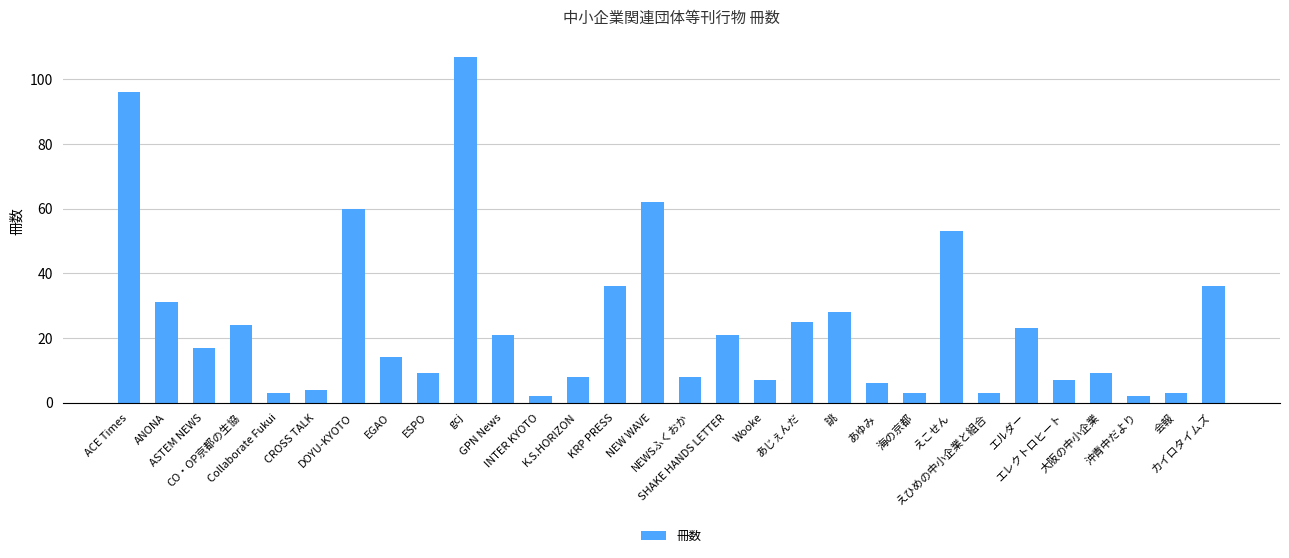

Reading right to left, extract all data points from this chart.

36	3	2	9	7	23	3	53	3	6	28	25	7	21	8	62	36	8	2	21	107	9	14	60	4	3	24	17	31	96